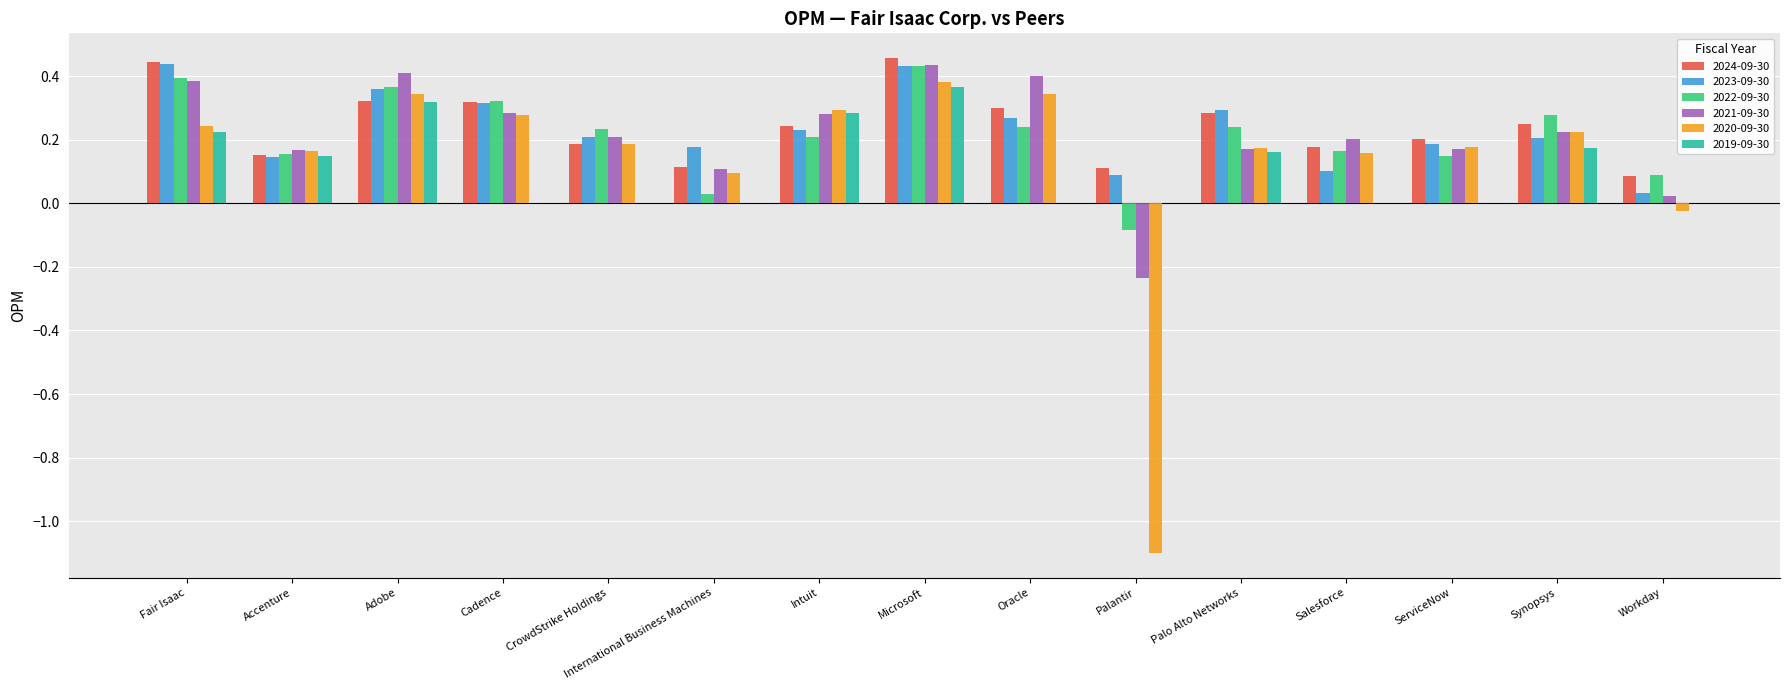

The value of 2022-09-30 at CrowdStrike Holdings is 0.2. True or false?

True